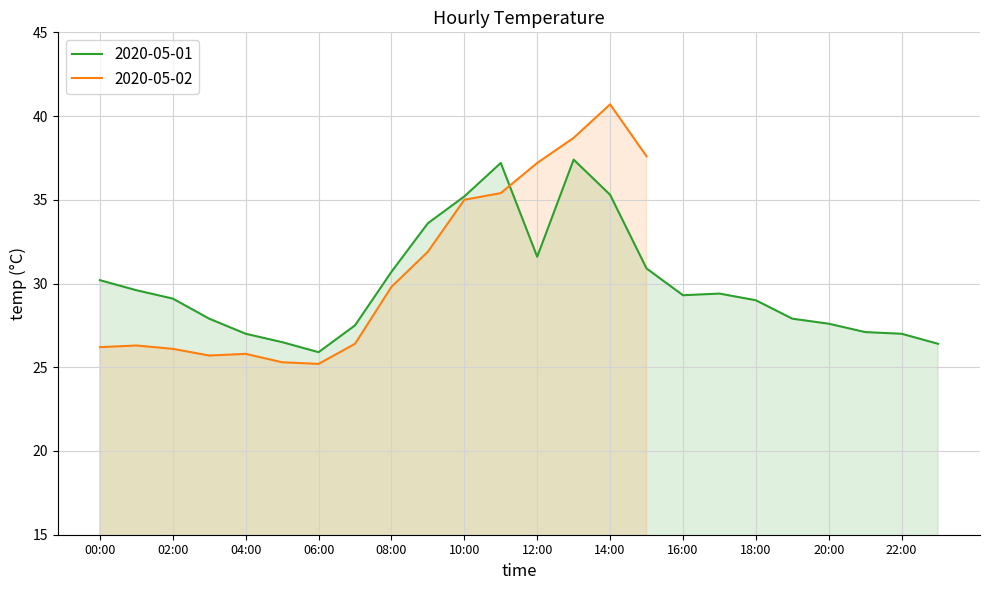

What is the ratio of the value at 17:00 to the value at 04:00?

1.1